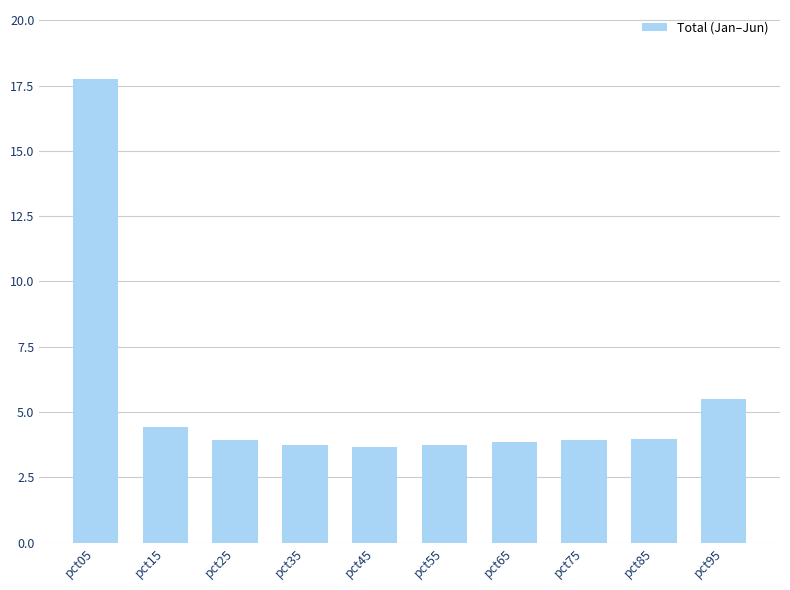

Which category has the highest value across all series?

pct05